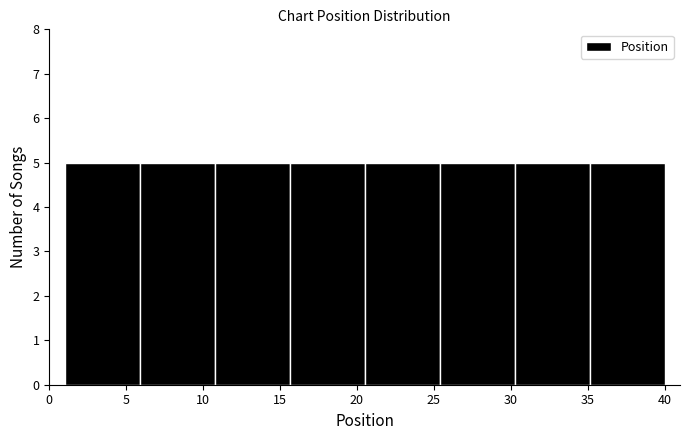

Reading left to right, list every bar in this chart as the range it spans on the x-axis followed by its height. Neither the bar edges nor the heights are printed on the chart, so give them approximately, as read against the axes.

1.0 to 6.0: 5
6.0 to 11.0: 5
11.0 to 15.5: 5
15.5 to 20.5: 5
20.5 to 25.5: 5
25.5 to 30.5: 5
30.5 to 35.0: 5
35.0 to 40.0: 5